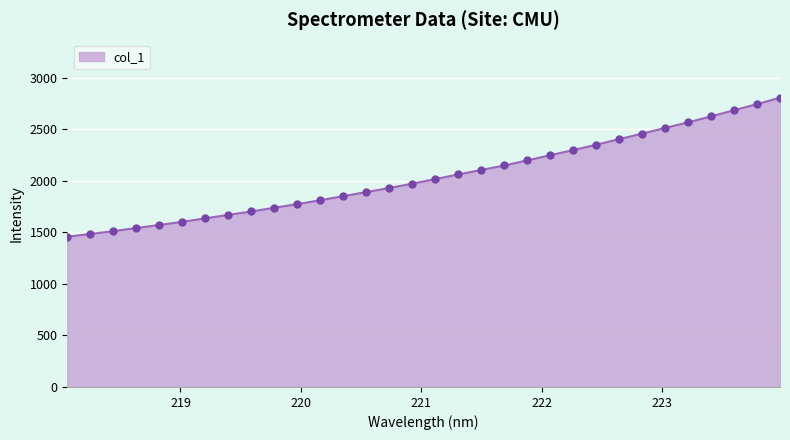

What is the smallest value displayed?

1455.9